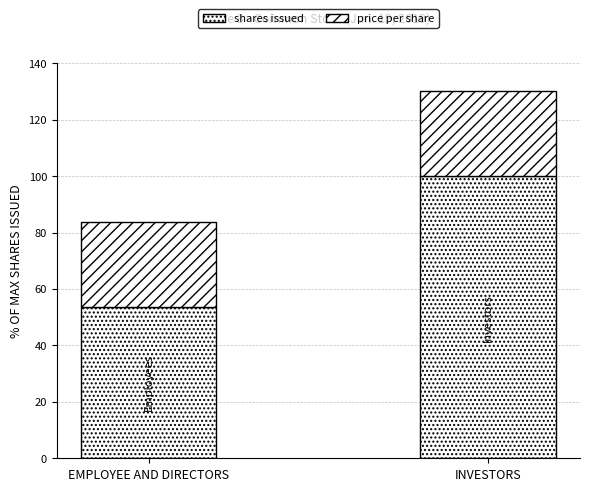

Does the chart contain stacked bars?

Yes